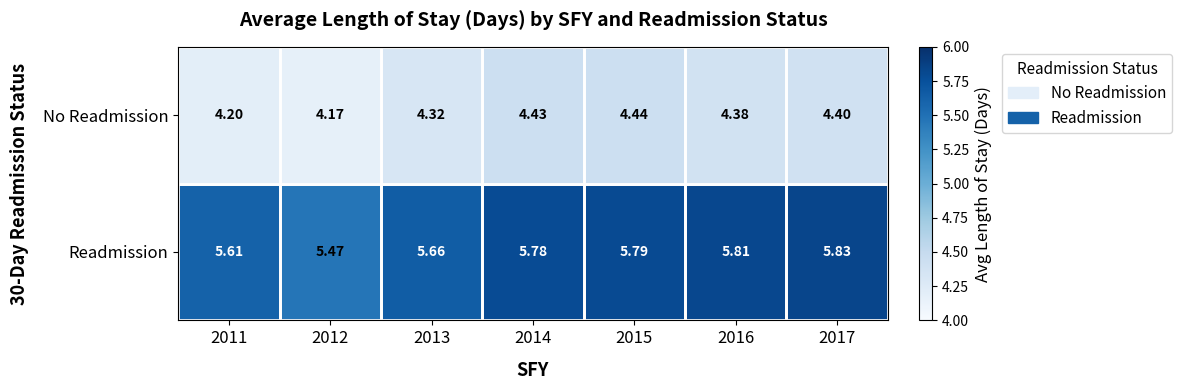

List the series in order of their overall mean, lowest first.

No Readmission, Readmission